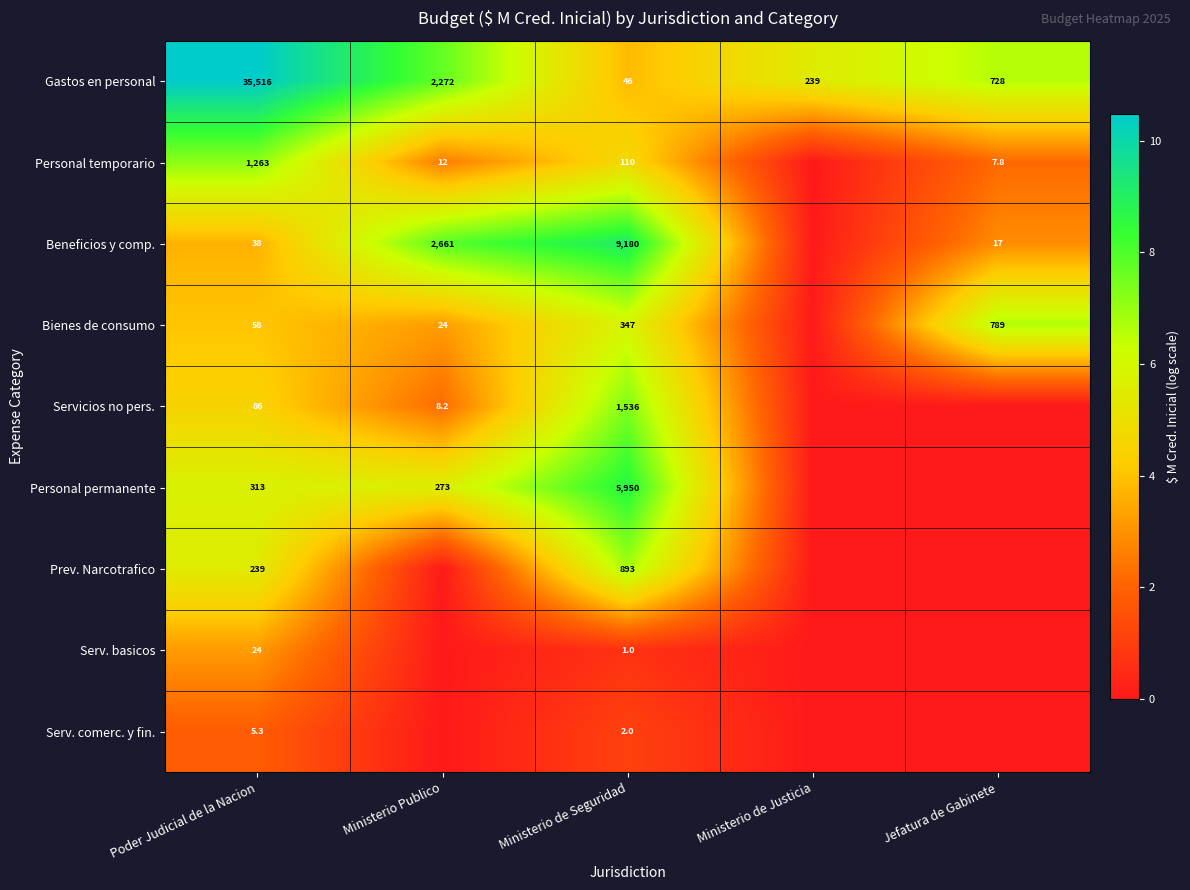

At Poder Judicial de la Nacion, list the series in order from smallest to largest.

Serv. comerc. y fin., Serv. basicos, Beneficios y comp., Bienes de consumo, Servicios no pers., Prev. Narcotrafico, Personal permanente, Personal temporario, Gastos en personal